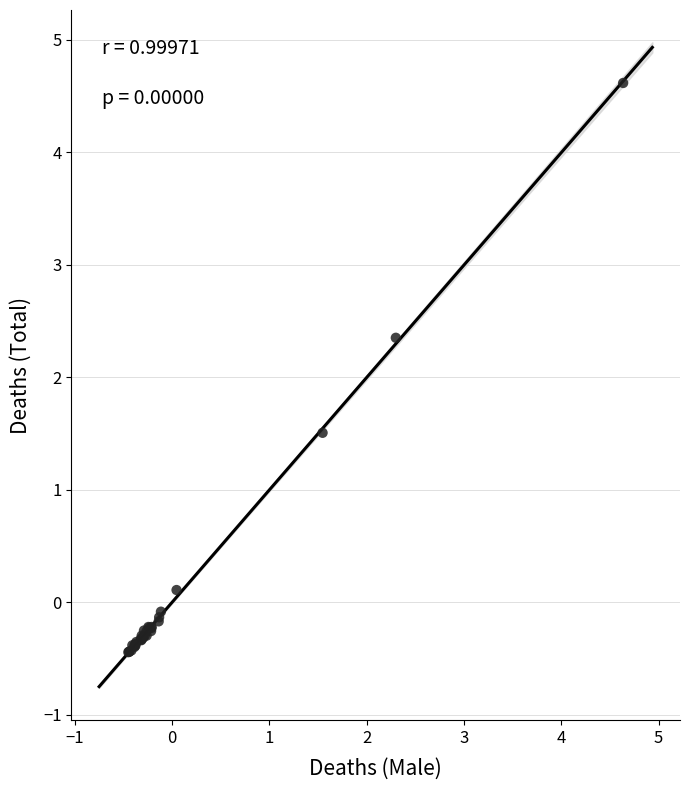

What Y value in the scatter plot is closest to 2?

2.4